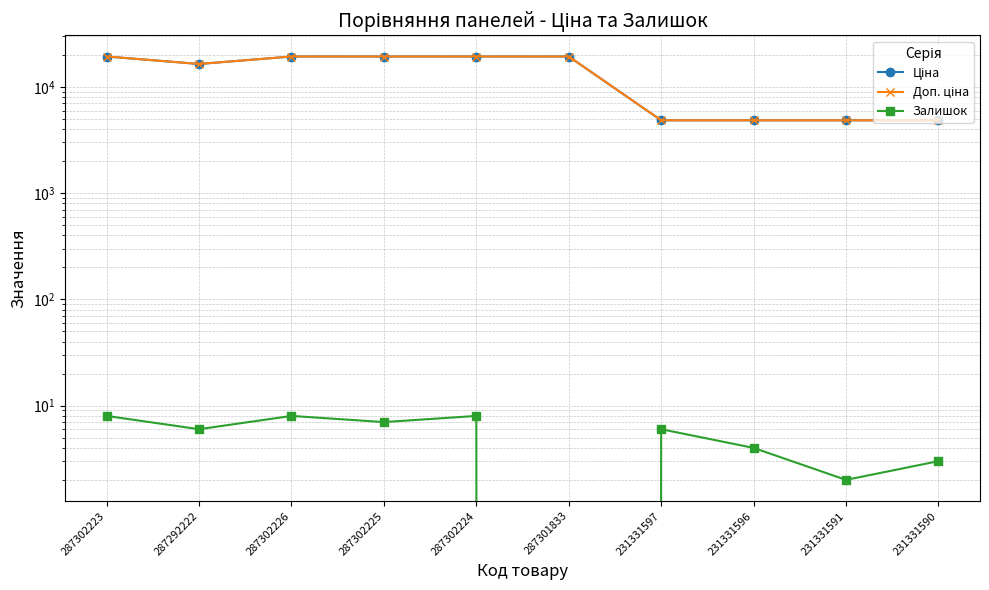

What is the sum of the Ціна values at 287302223 and 231331591?

24196.3